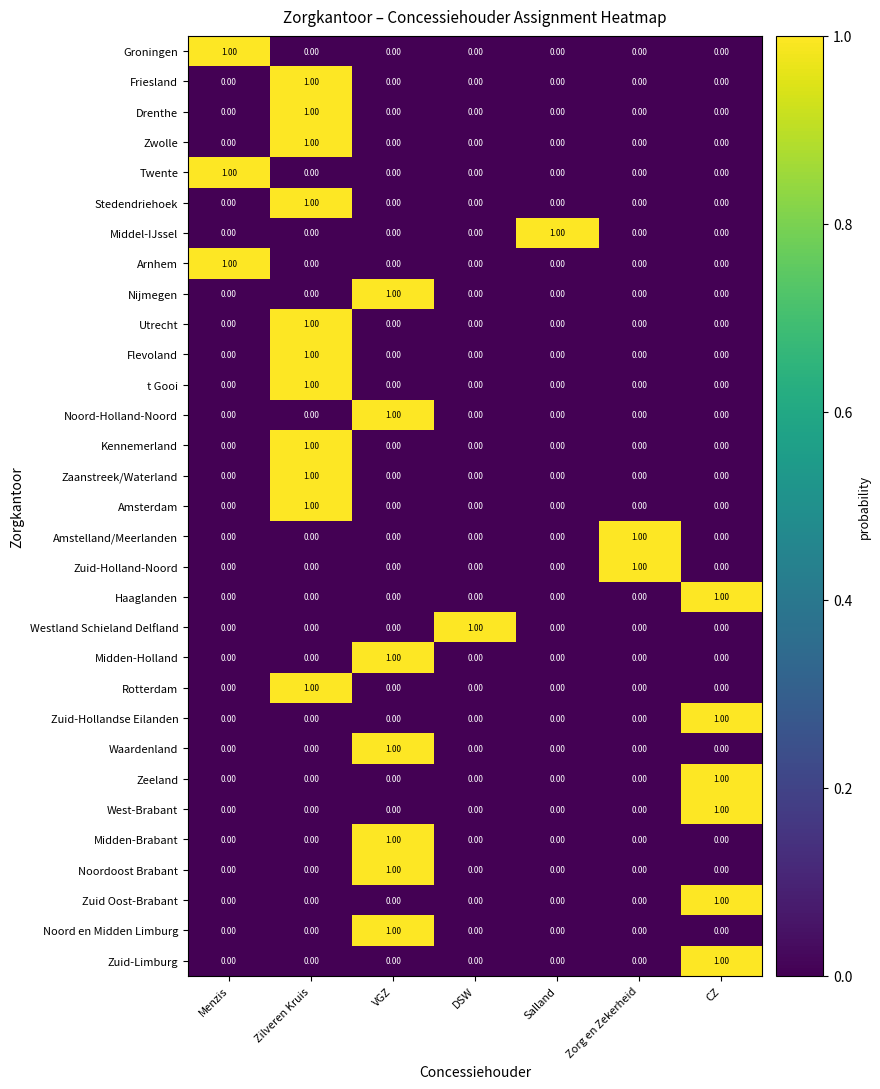

At how many categories does at least one series exceed 0?

7